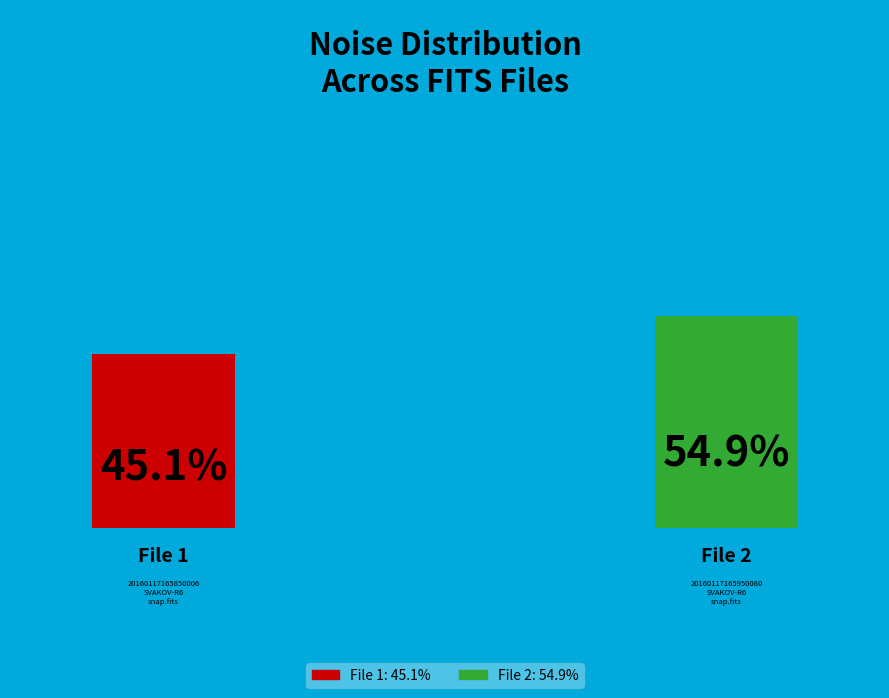

What percentage is the 20160117165950080_SVAKOV-R6_snap.fits slice, to the nearest percent?

55%